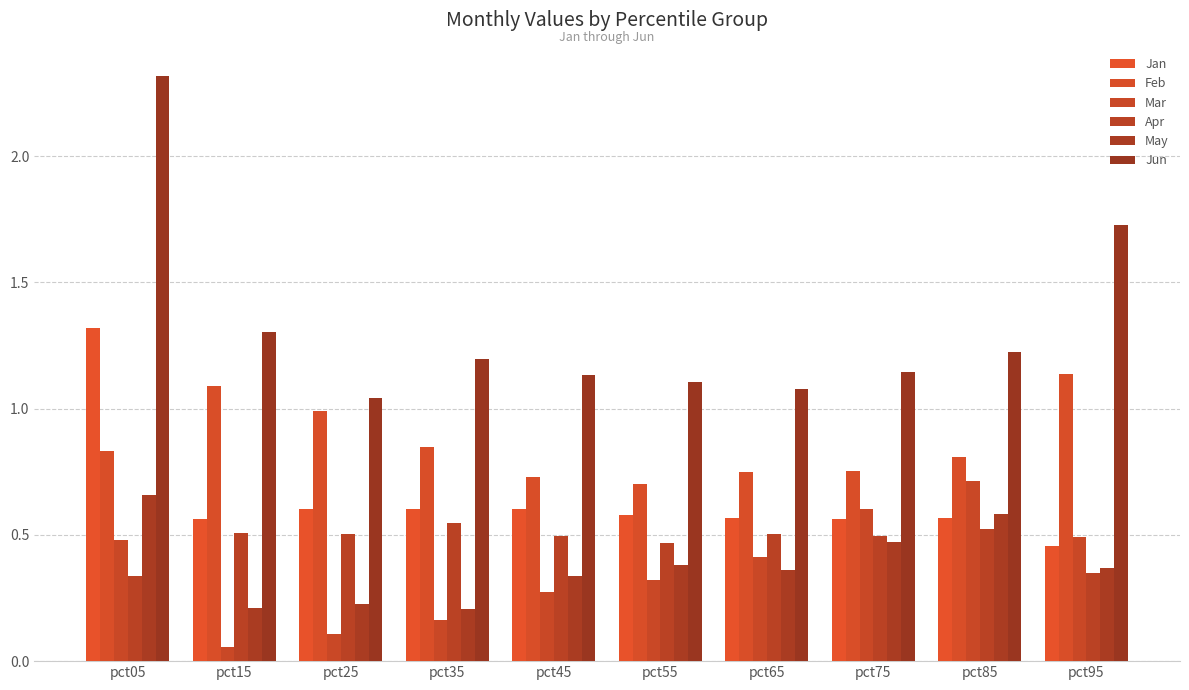

Where is Jun nearest to the value 1?

pct25